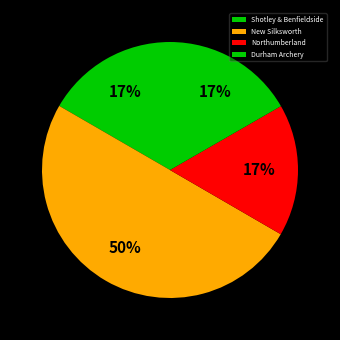

How many slices are in this pie chart?

4